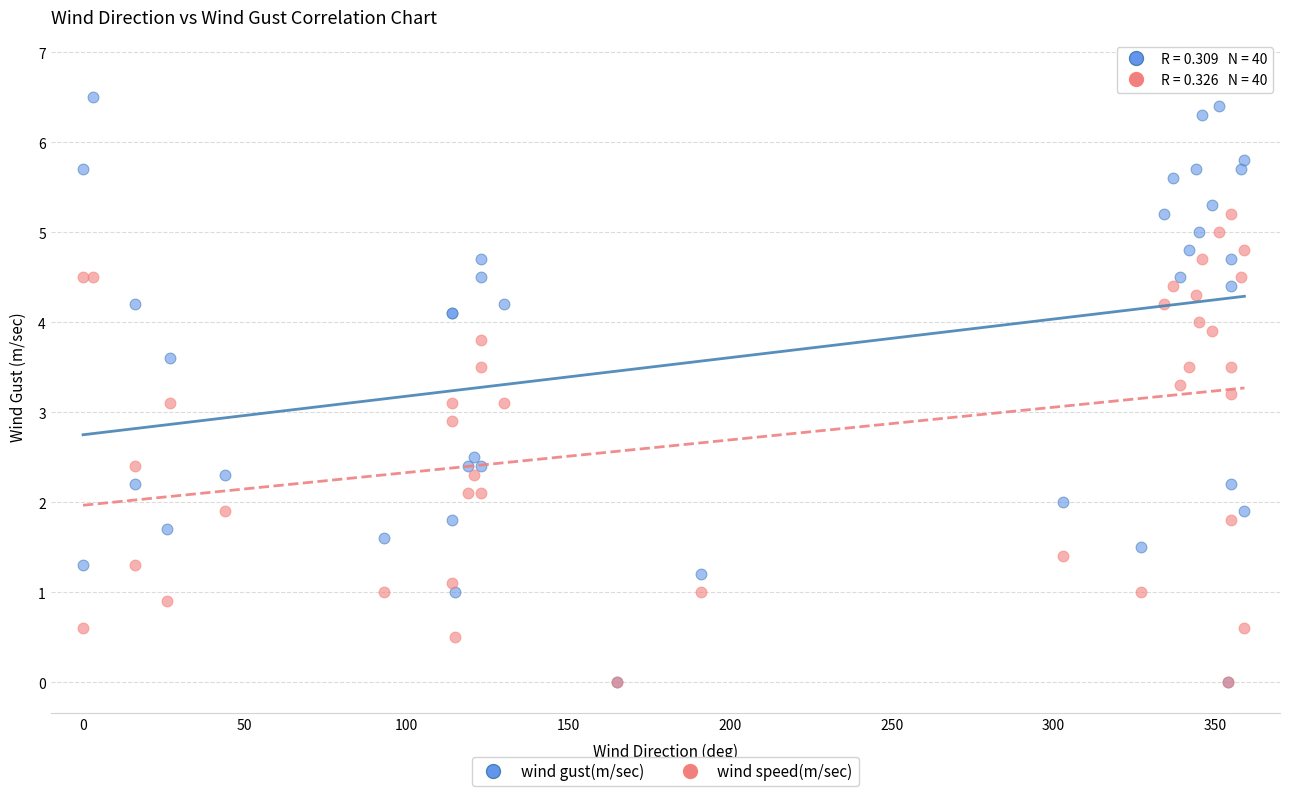

What are all the series names shown in the legend?

wind gust(m/sec), wind speed(m/sec)